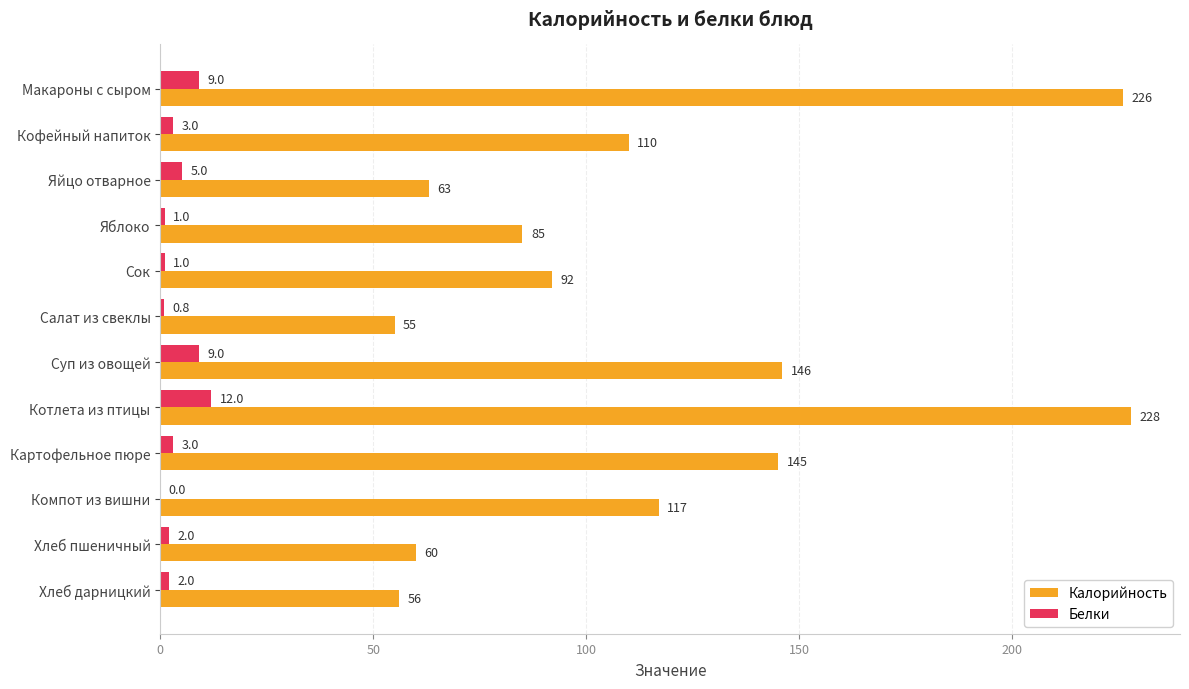

The value of Калорийность at Яйцо отварное is 86.1. True or false?

False